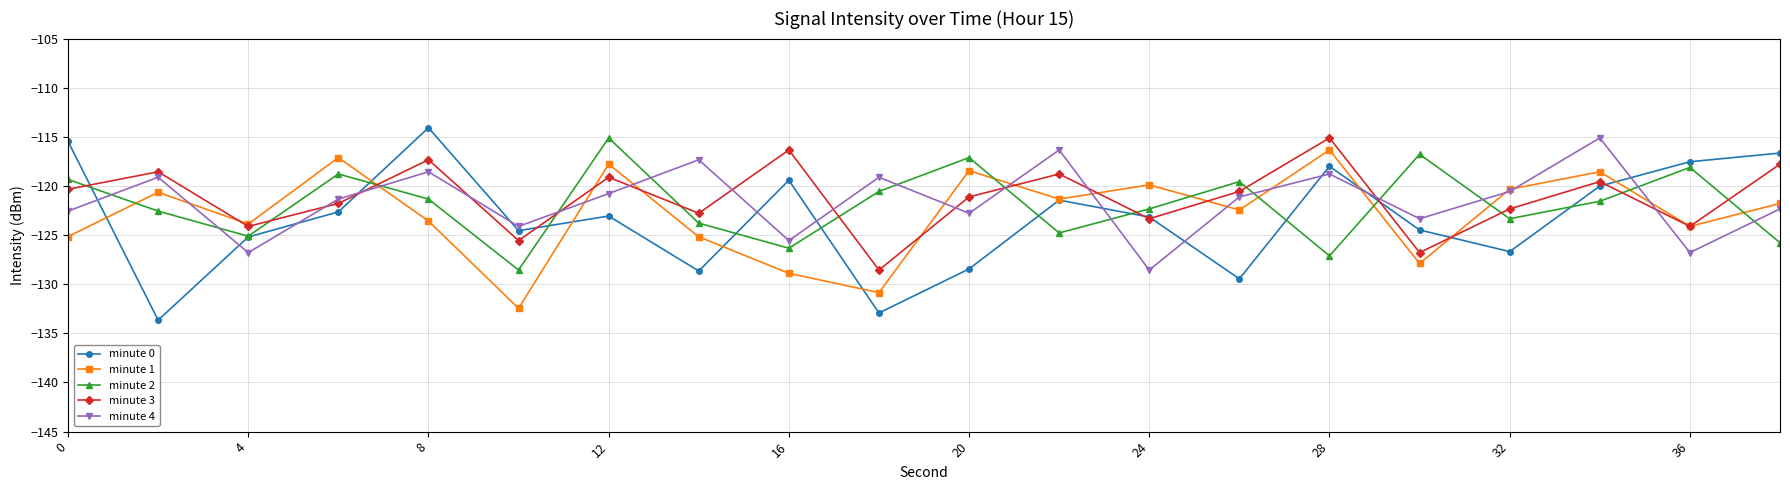

What is the value of the minute 4 point at the 19th from the left?

-126.8